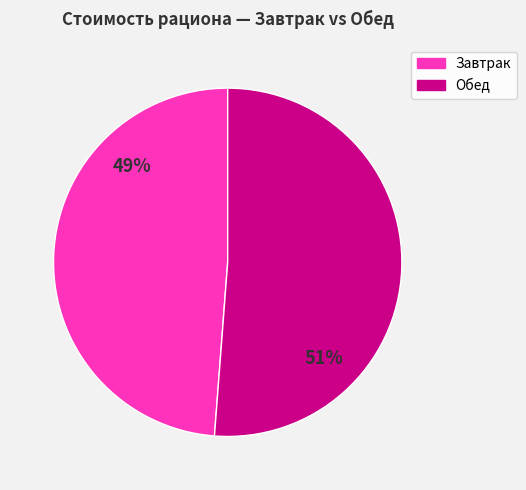

The Завтрак slice represents 61% of the pie. True or false?

False